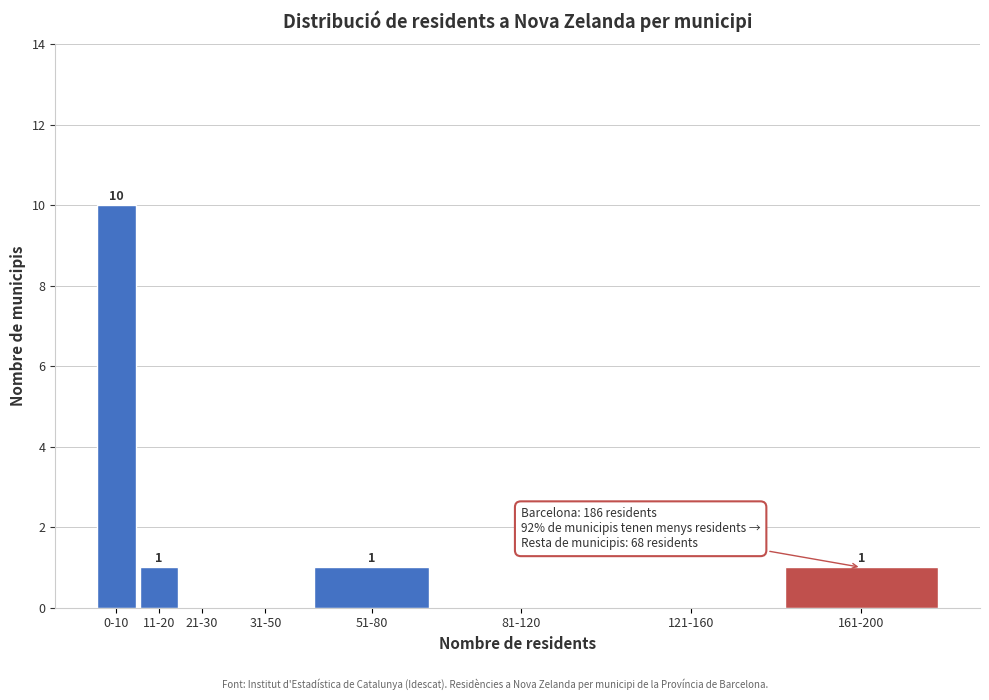

Reading left to right, transcribe all the data shown in this chart.

0-10=10	11-20=1	21-30=0	31-50=0	51-80=1	81-120=0	121-160=0	161-200=1